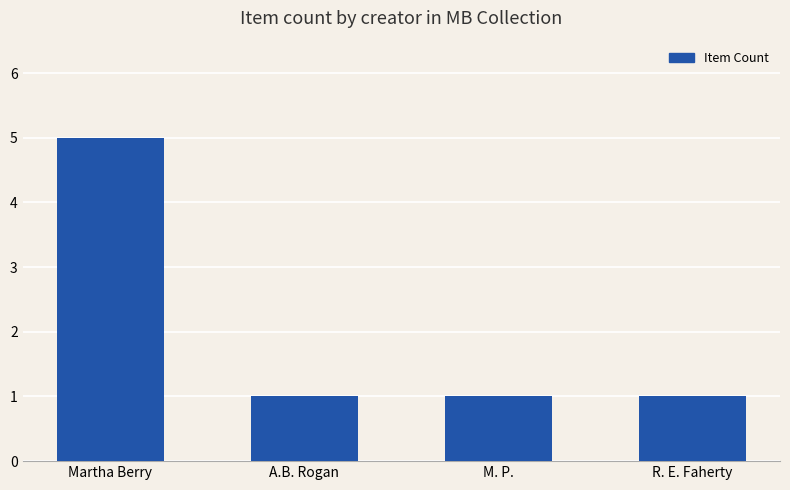

The value at R. E. Faherty is 0. True or false?

False